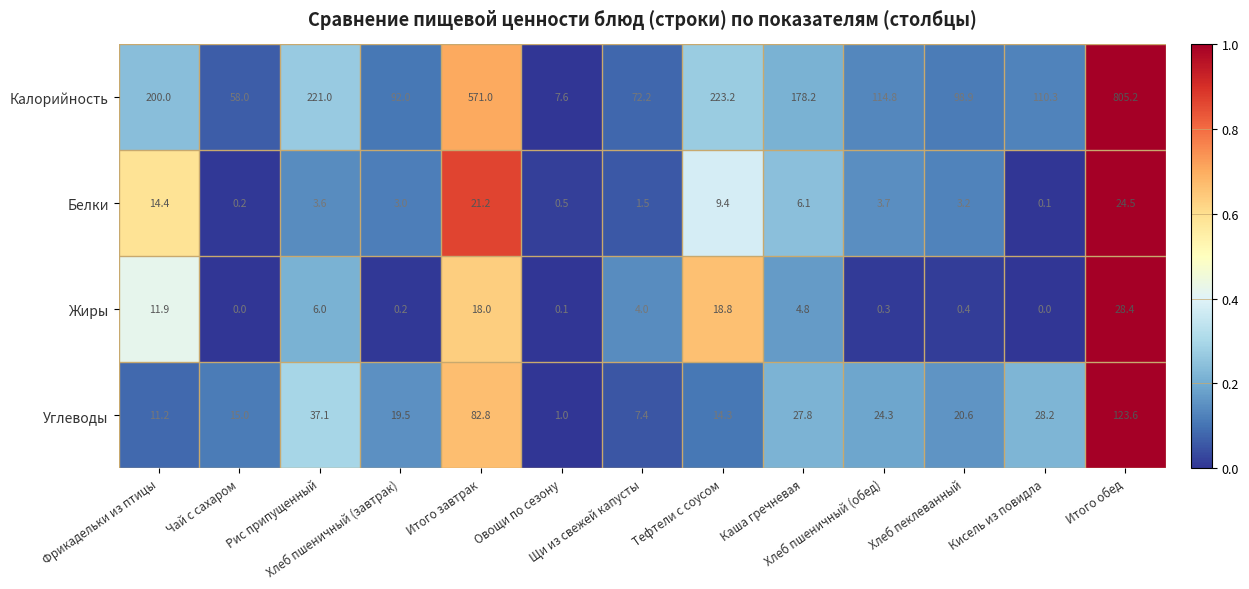

Which series has the largest total across all categories?

Калорийность